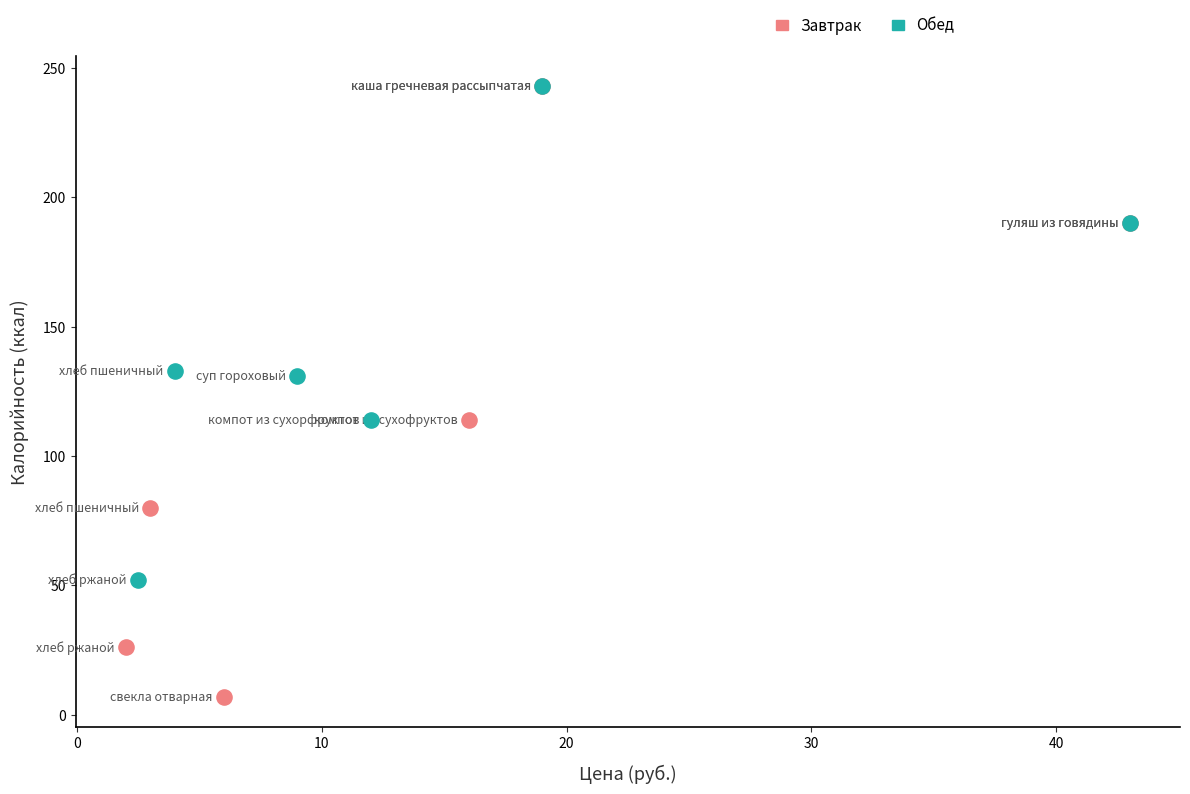

Which series has the widest spread of Y values?

Завтрак